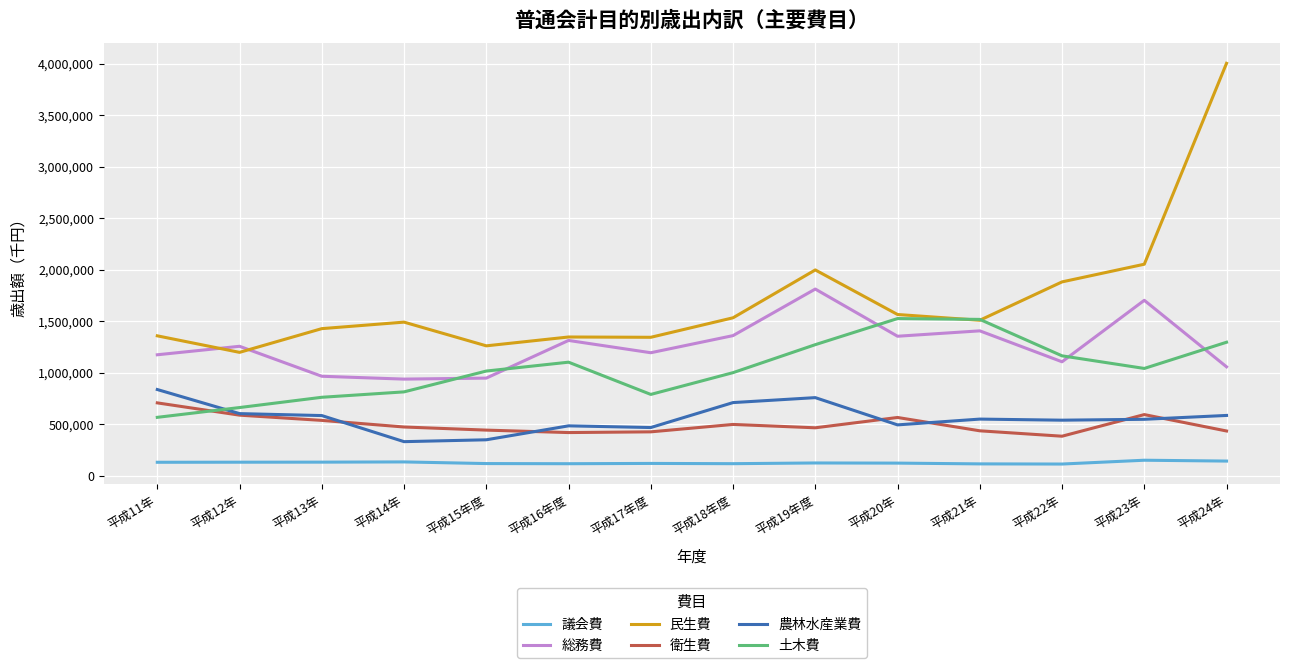

What is the lowest value of the 議会費 series?

112845